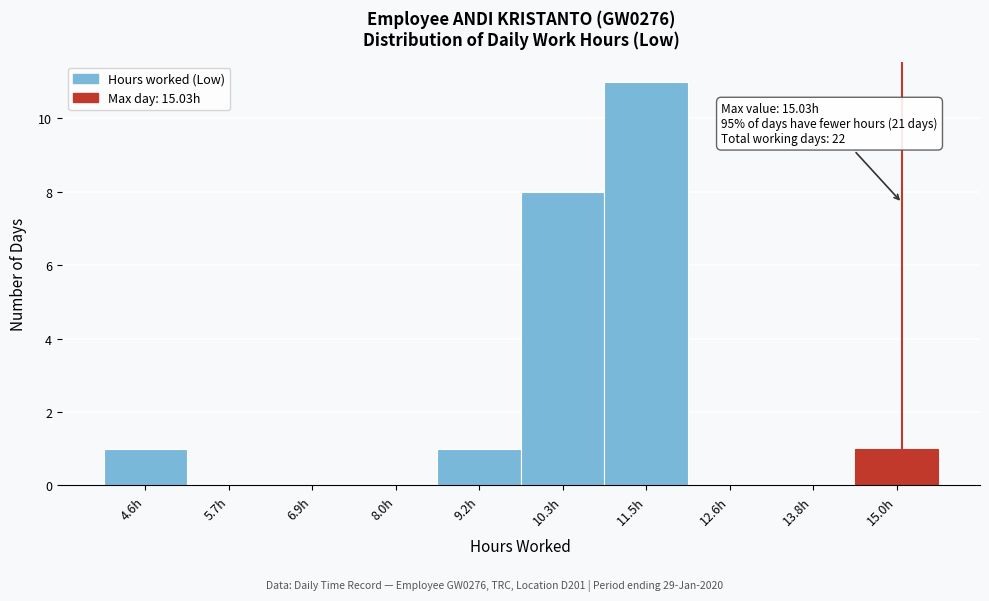

Which range on the x-axis has the tallest bar?

11.0 to 12.0